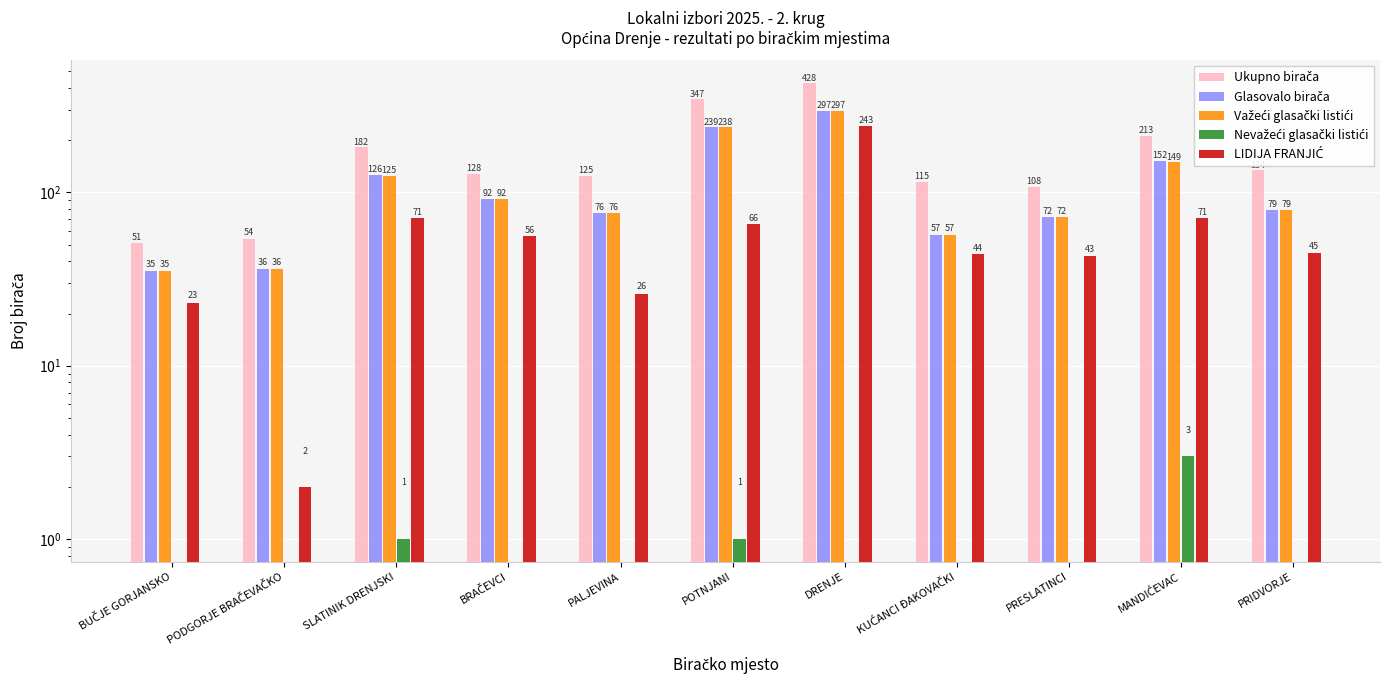

What is the total value across all series at PRIDVORJE?

337